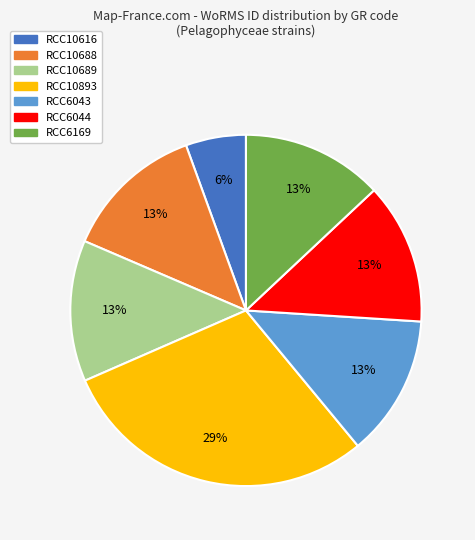

Combined, do RCC6044 and RCC6169 account for over 50%?

No